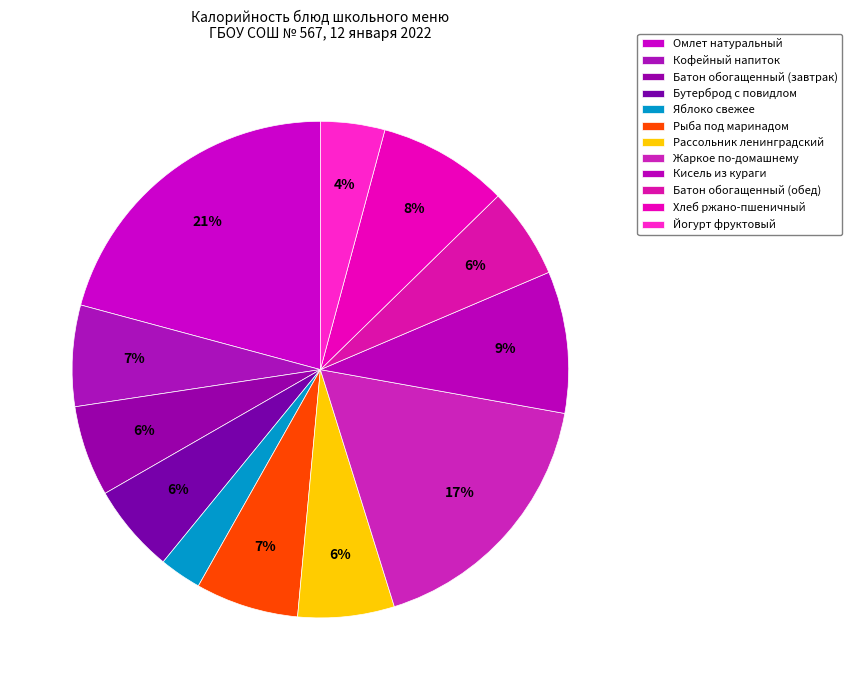

Does Йогурт фруктовый account for over 50% of the chart?

No